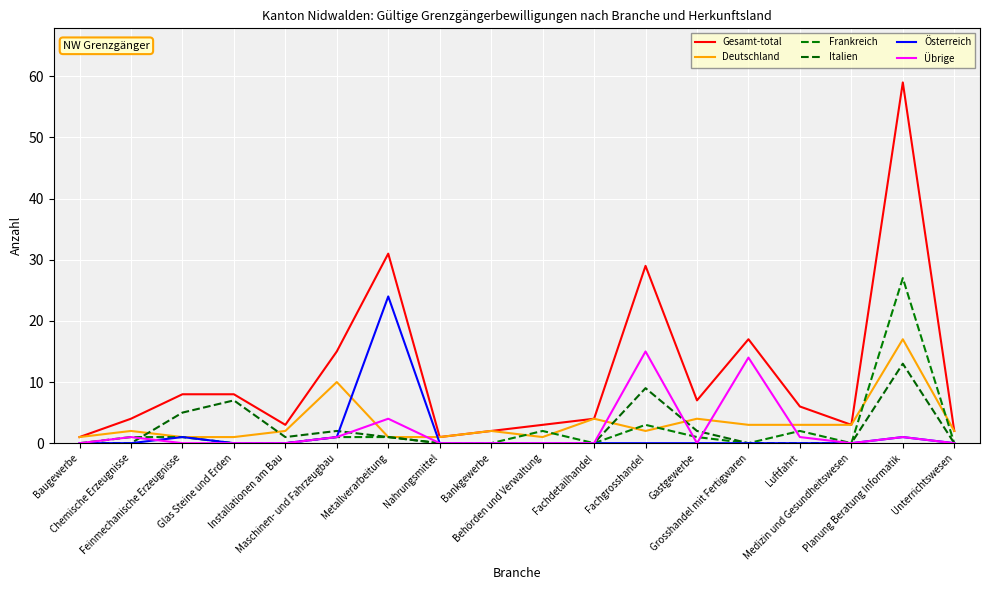

Reading left to right, extract all data points from this chart.

Gesamt-total: 1	4	8	8	3	15	31	1	2	3	4	29	7	17	6	3	59	2
Deutschland: 1	2	1	1	2	10	1	1	2	1	4	2	4	3	3	3	17	2
Frankreich: 0	1	1	0	0	1	1	0	0	2	0	3	1	0	2	0	27	0
Italien: 0	0	5	7	1	2	1	0	0	0	0	9	2	0	0	0	13	0
Österreich: 0	0	1	0	0	1	24	0	0	0	0	0	0	0	0	0	1	0
Übrige: 0	1	0	0	0	1	4	0	0	0	0	15	0	14	1	0	1	0